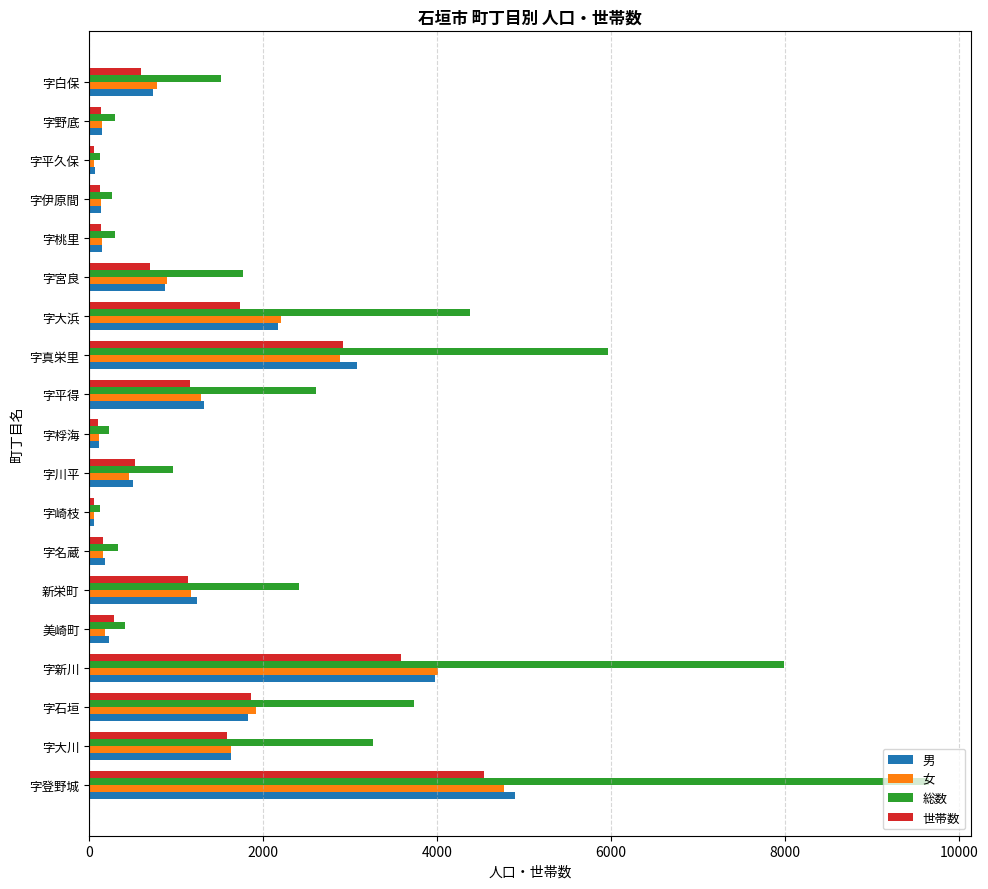

True or false: 世帯数 has a value of 3582 at 字新川.

True